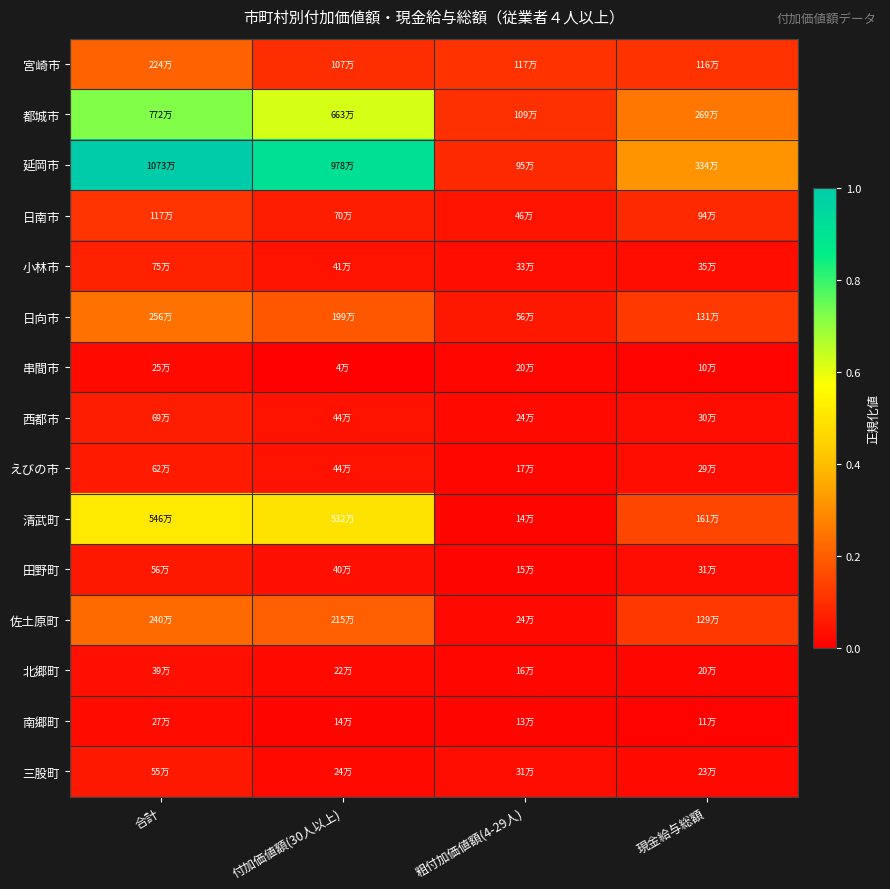

Which series has the largest total across all categories?

延岡市